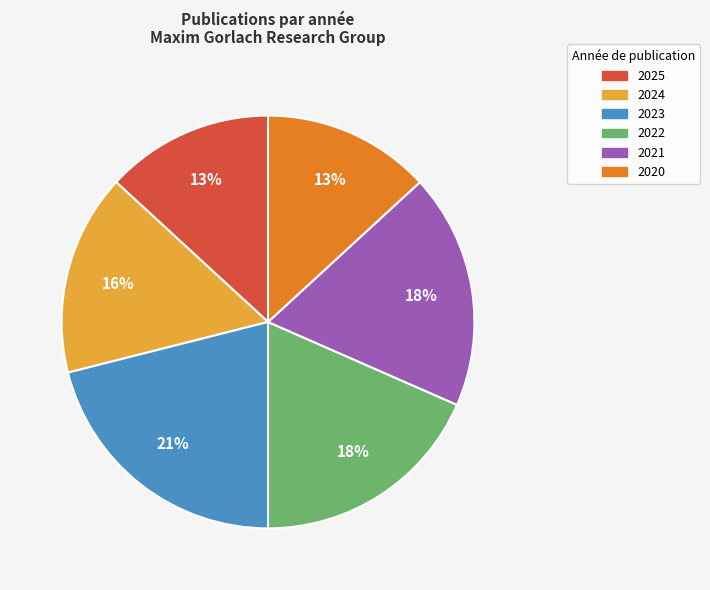

Does any single category account for the majority?

No